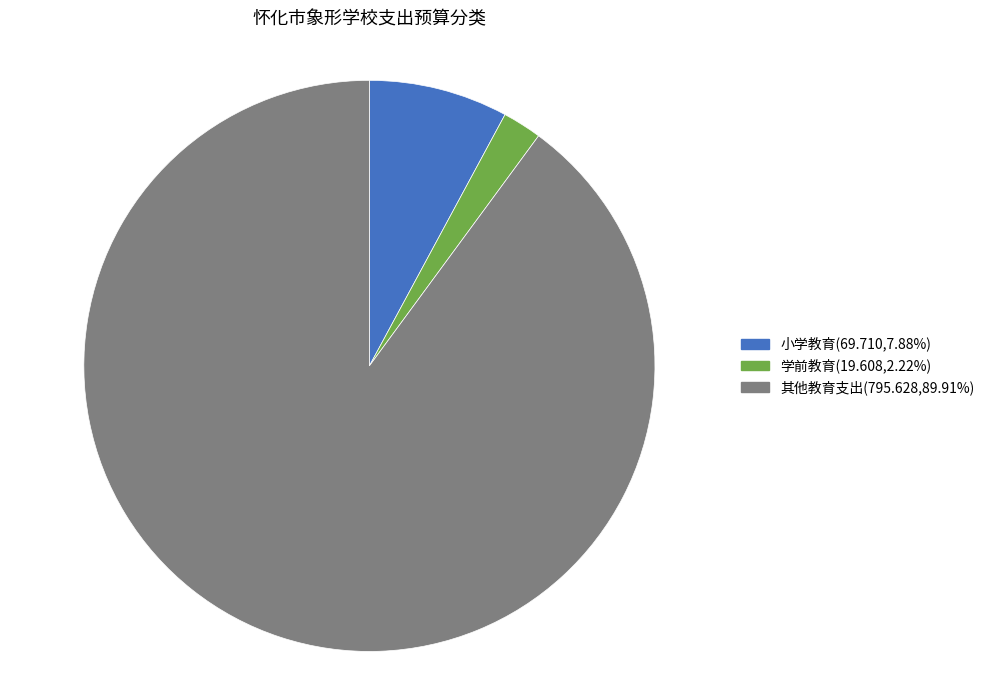

Is the sum of 学前教育 and 其他教育支出 greater than half?

Yes